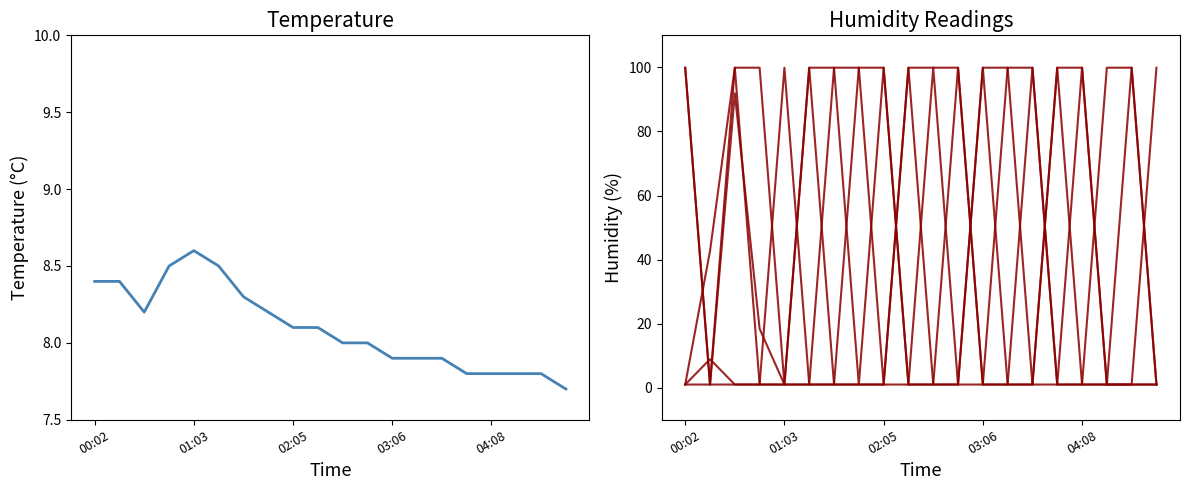

How many intersections are there between humidity_5 and humidity_3?

3